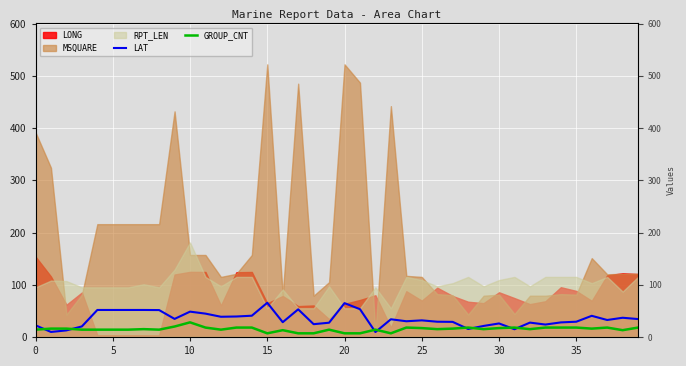

What is the average value of the GROUP_CNT series?

14.9